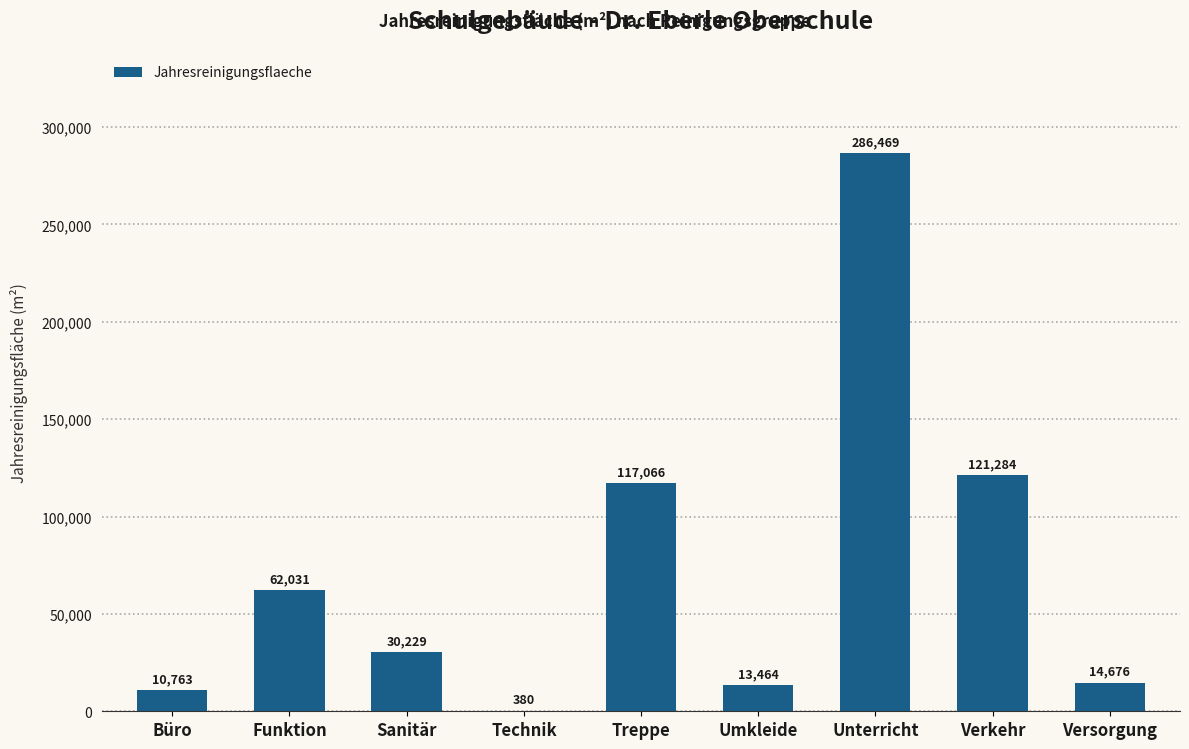

What is the greatest value displayed?

286469.0